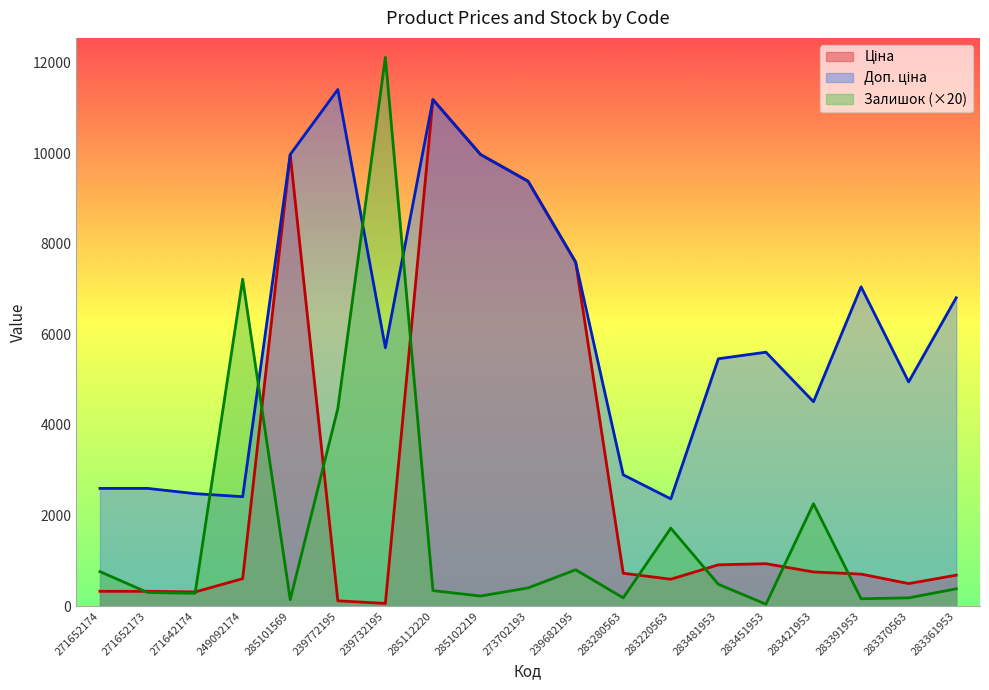

Is the value of Ціна at 283451953 greater than the value of Залишок at 273702193?

Yes